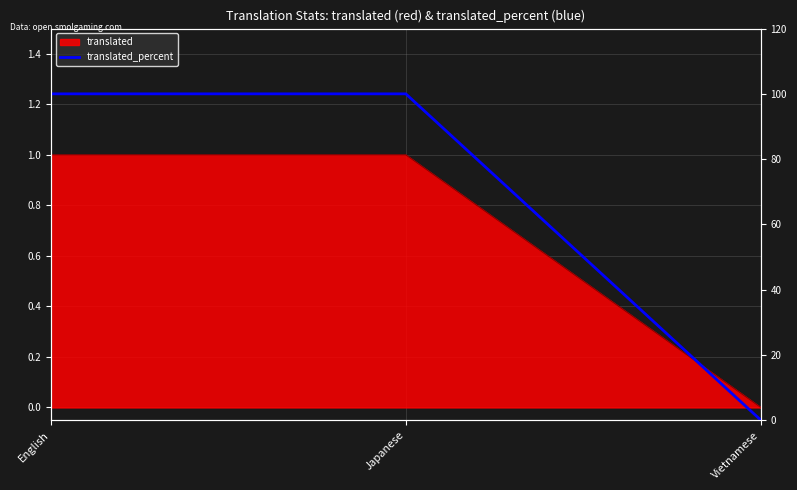

What position from the left is English?

1